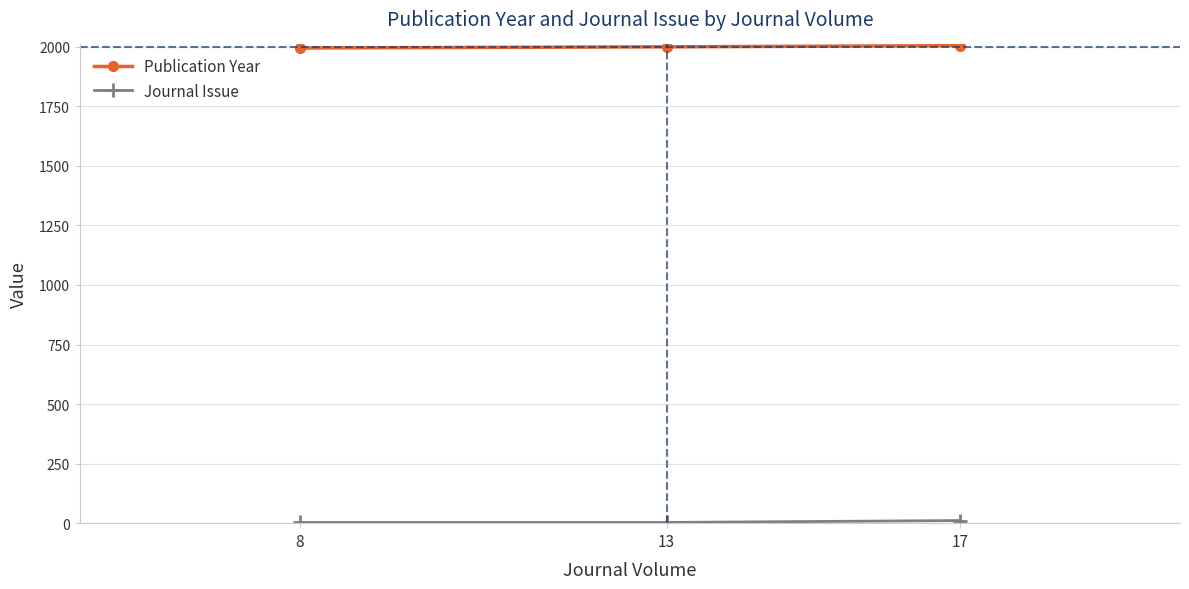

Which series has the largest total across all categories?

Publication Year